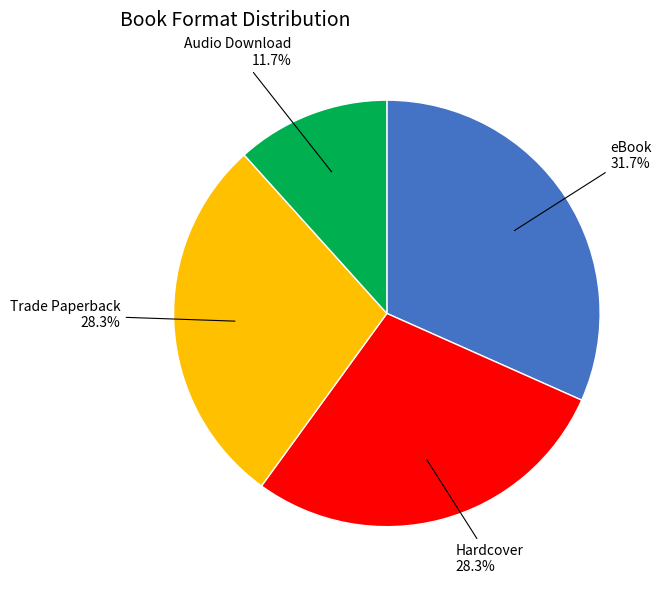

Is there a majority slice in this chart?

No